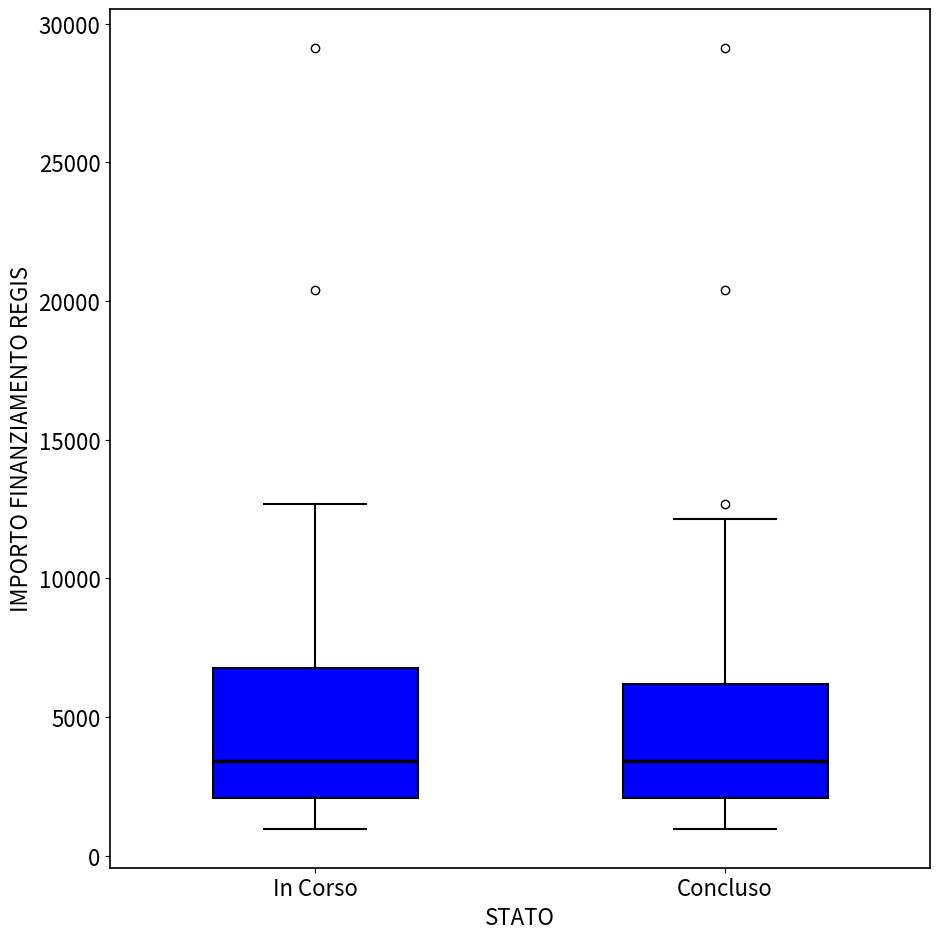

Which box is the tallest, from its lower edge to its upper edge?

In Corso